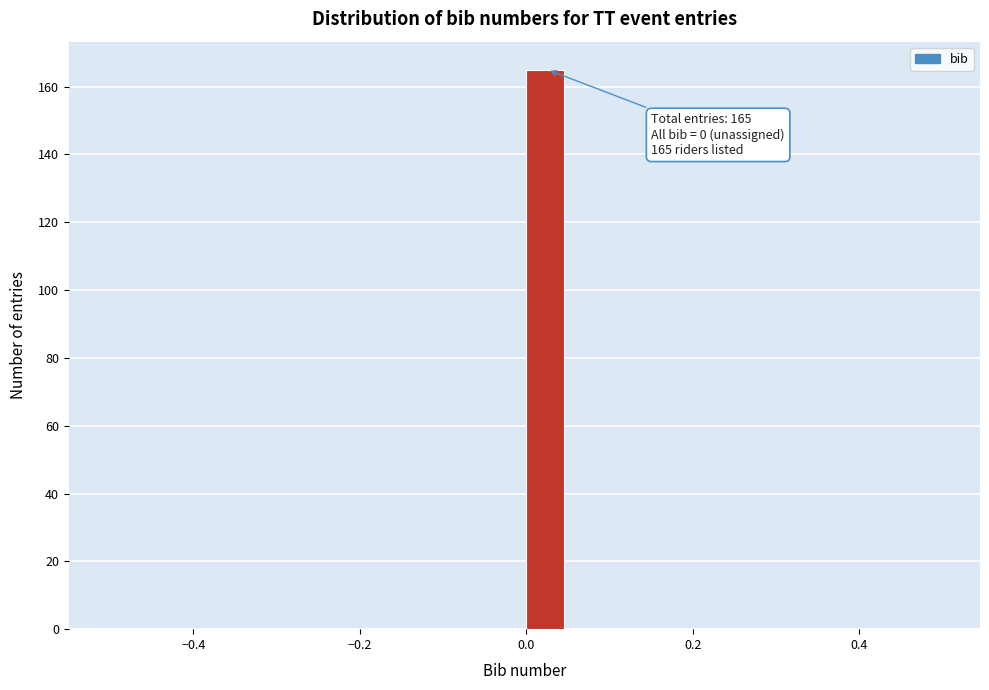

Around what value on the x-axis is the tallest bar? Give the approximate position of its centre, as read against the axis.

0.02